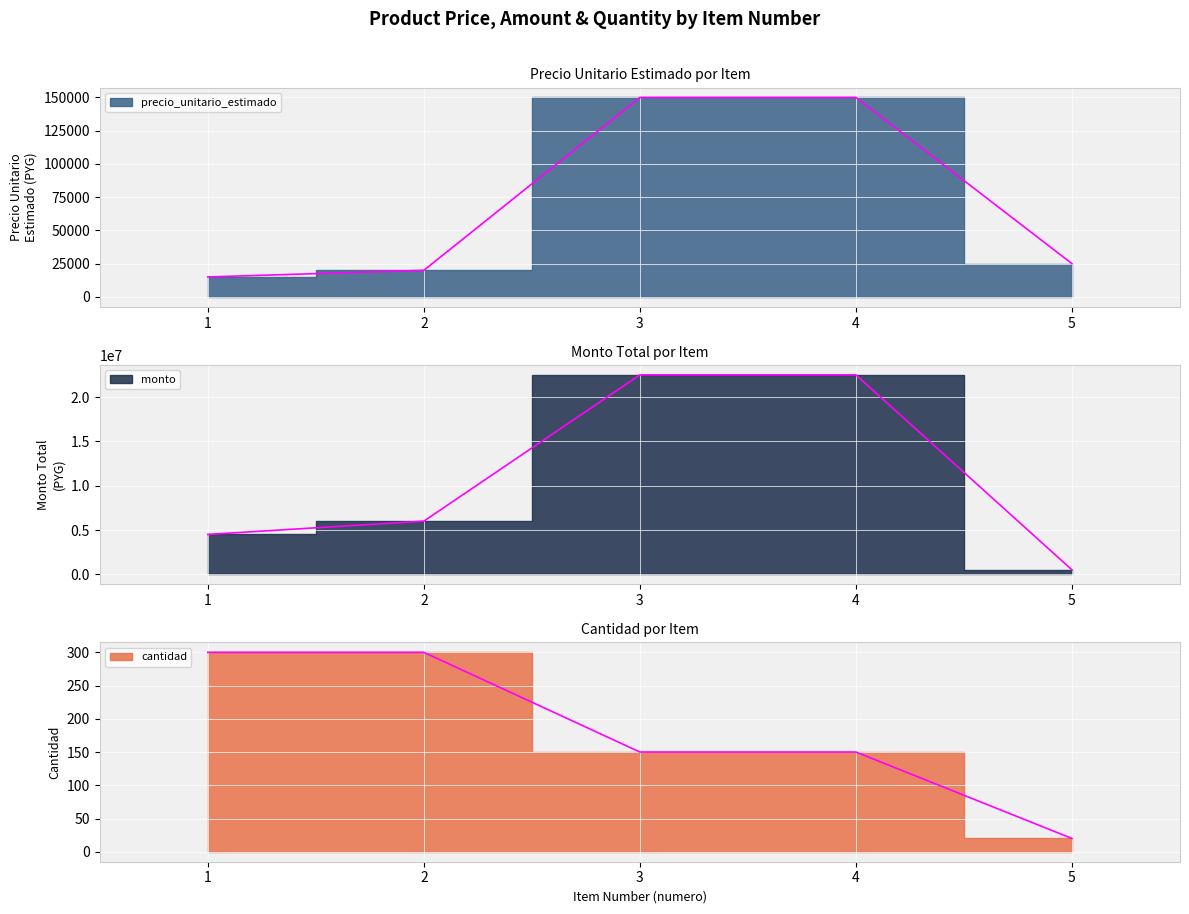

Between 2 and 5, which series saw the biggest shift?

monto